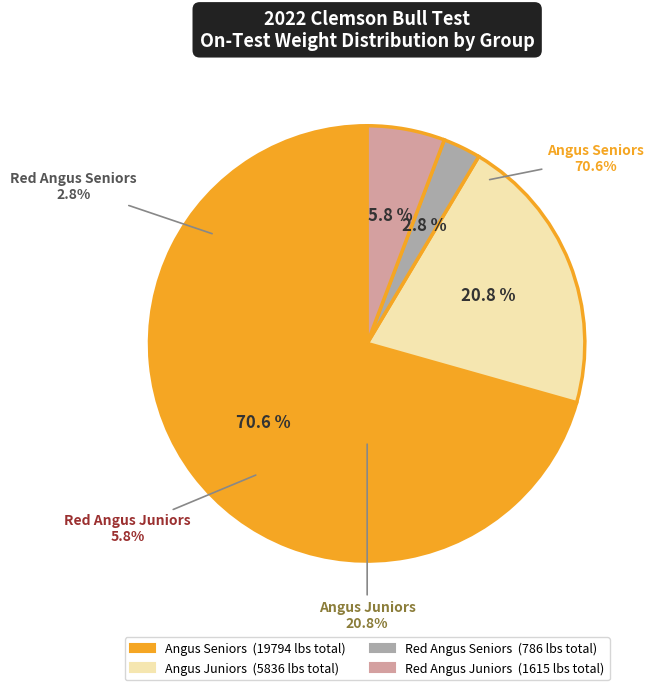

What percentage is the OO8 slice, to the nearest percent?

3%